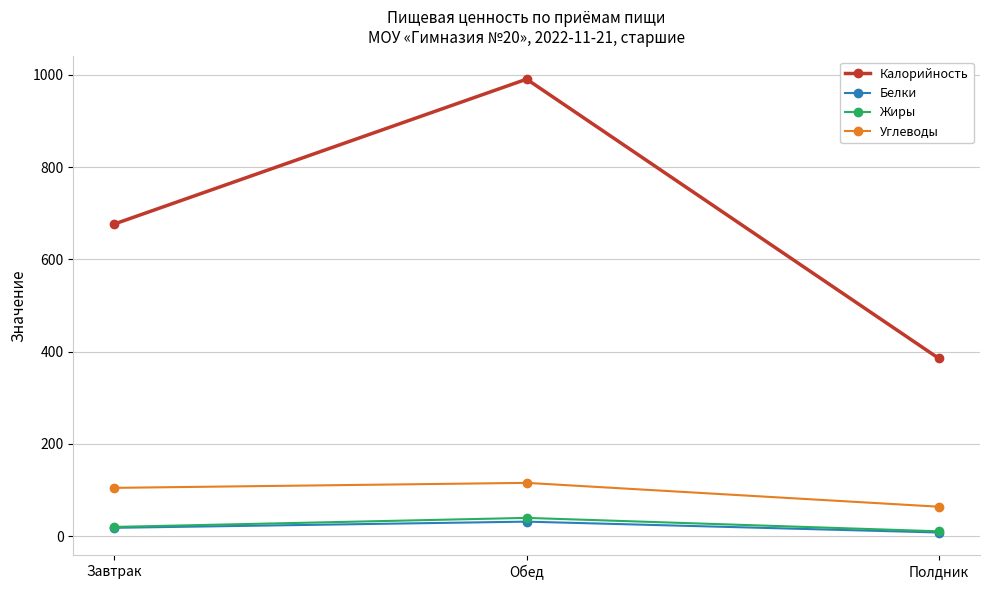

How many lines are shown in the chart?

4